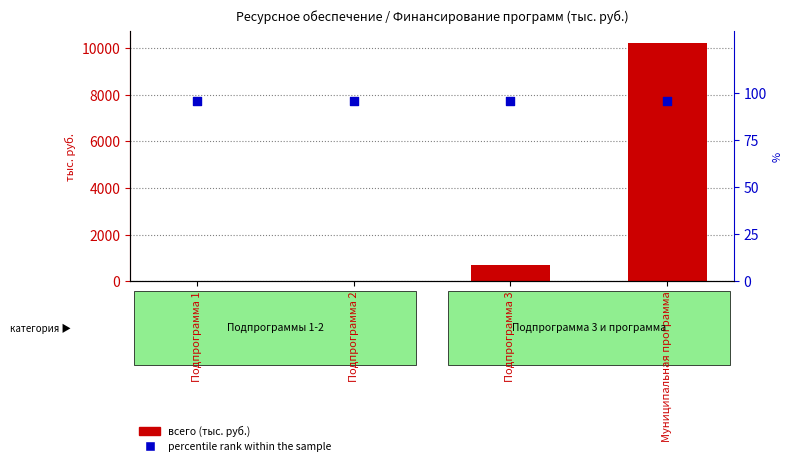

Which series contains the lowest Y value?

всего (финансирование)